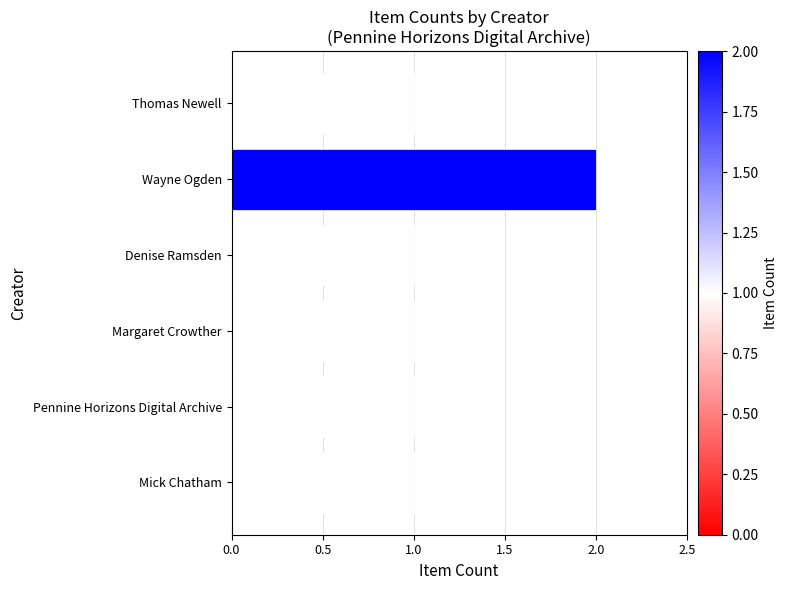

Reading top to bottom, list all the values displayed in this chart.

Thomas Newell=1	Wayne Ogden=2	Denise Ramsden=1	Margaret Crowther=1	Pennine Horizons Digital Archive=1	Mick Chatham=1